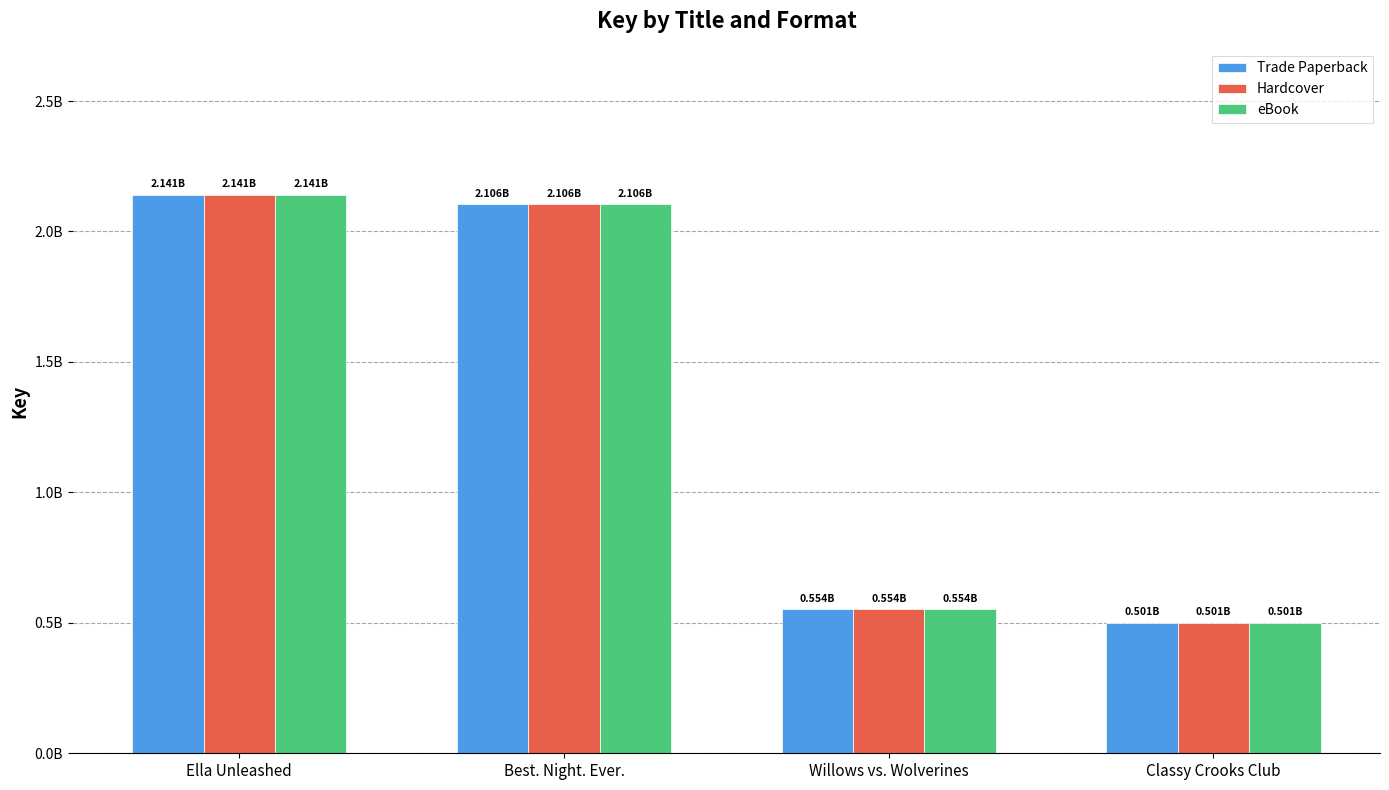

Is it true that Trade Paperback equals 765645168 at Willows vs. Wolverines?

False